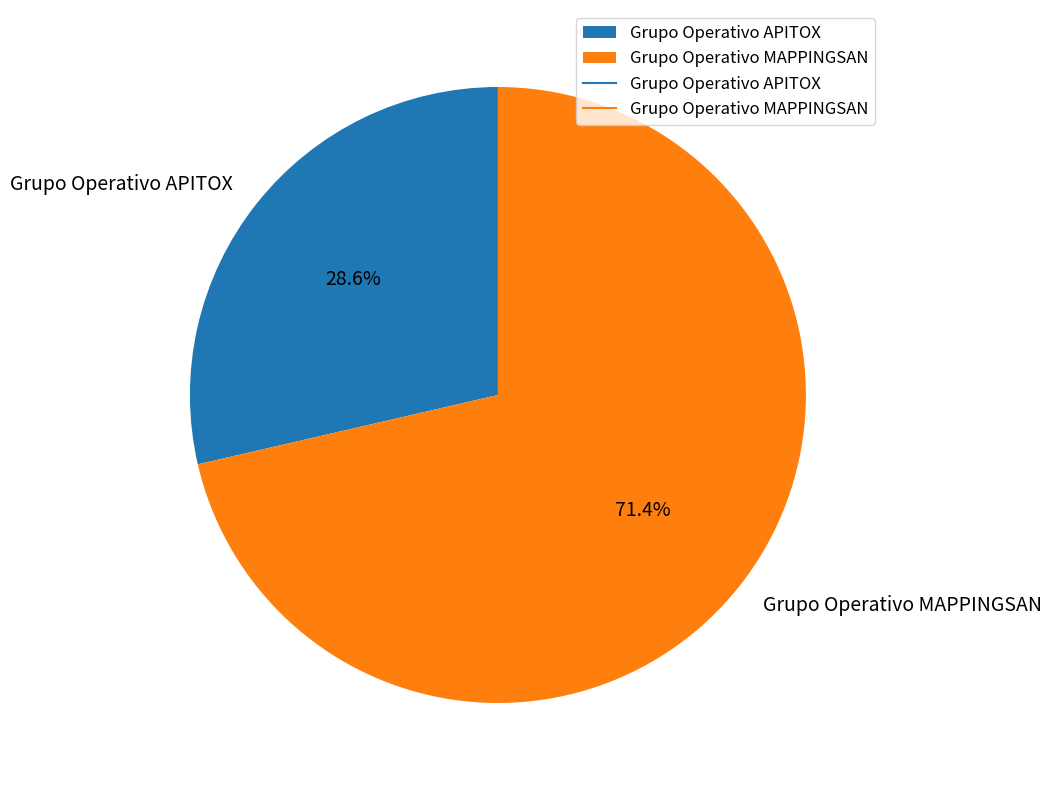

To the nearest percent, what is the difference between the Grupo Operativo MAPPINGSAN and Grupo Operativo APITOX slice percentages?

43%